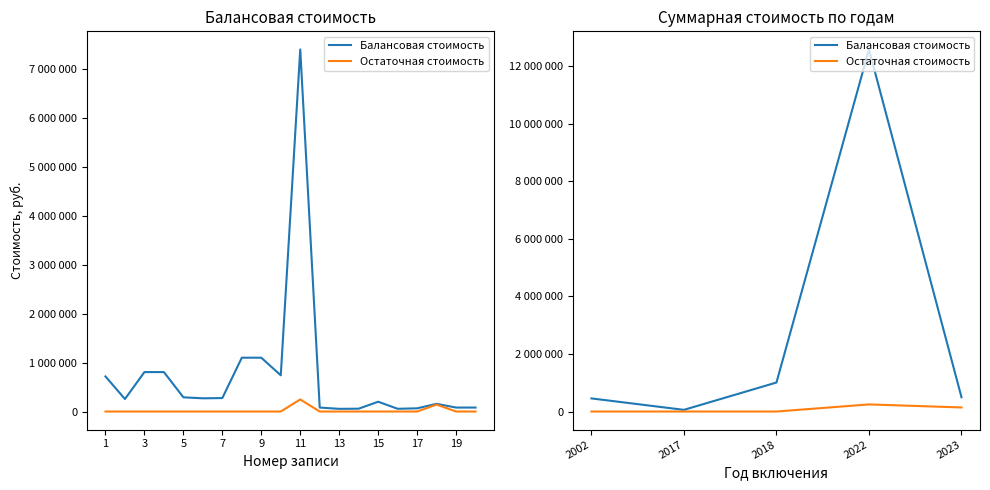

How many Остаточная стоимость values are between 0 and 141300?

4